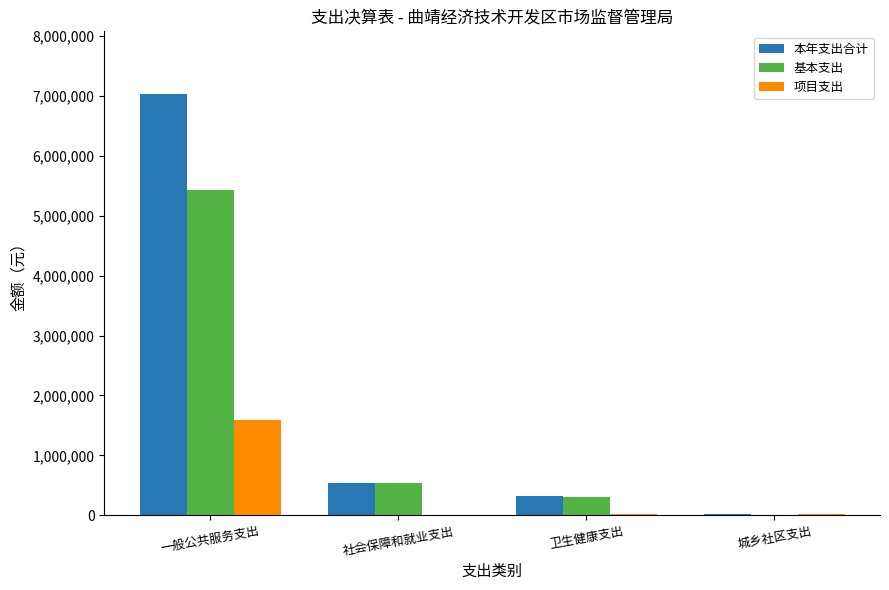

Is it true that 基本支出 equals 300517.8 at 卫生健康支出?

True